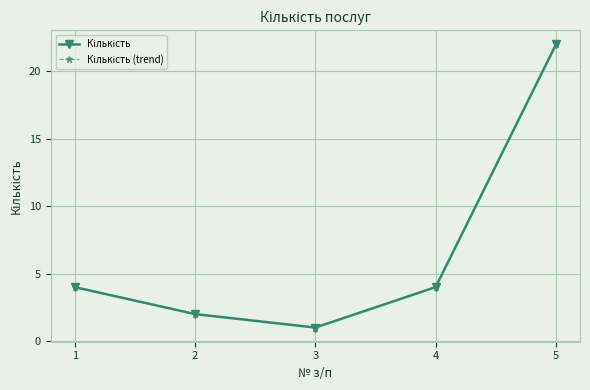

Where is the first local minimum for Кількість?

3